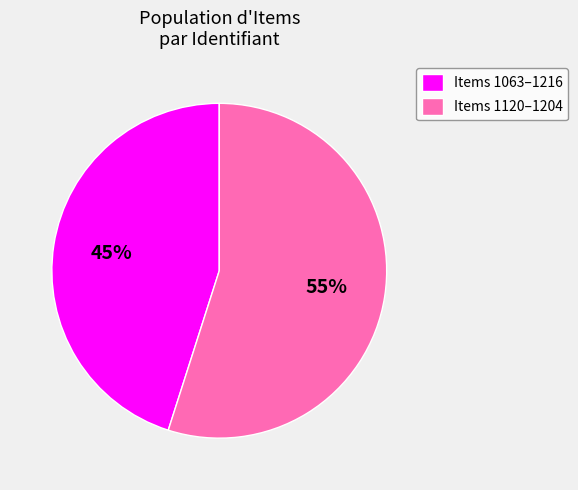

To the nearest percent, what percentage of the pie is Items 1120–1204?

55%